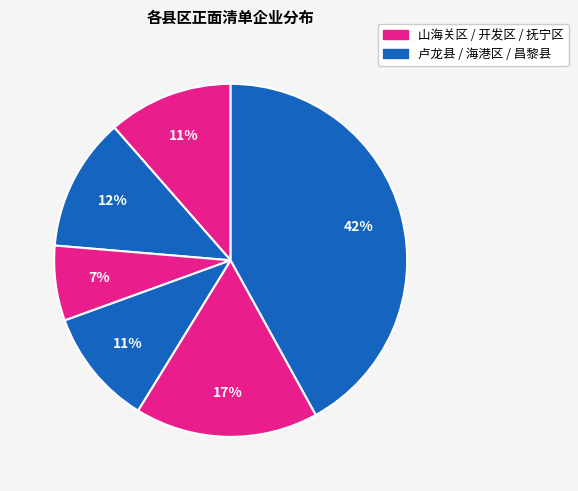

How many segments does this pie chart have?

6